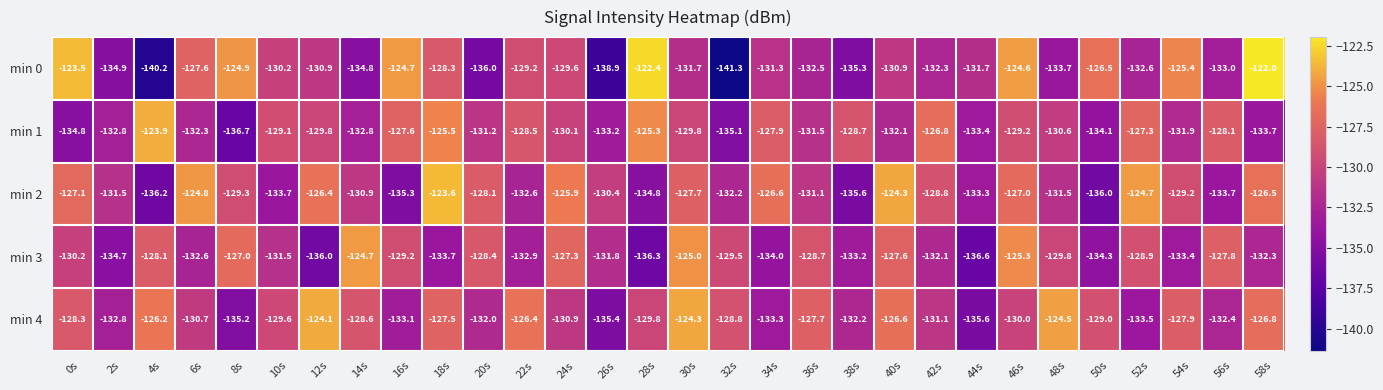

Between 2s and 40s, which series saw the biggest shift?

min 2